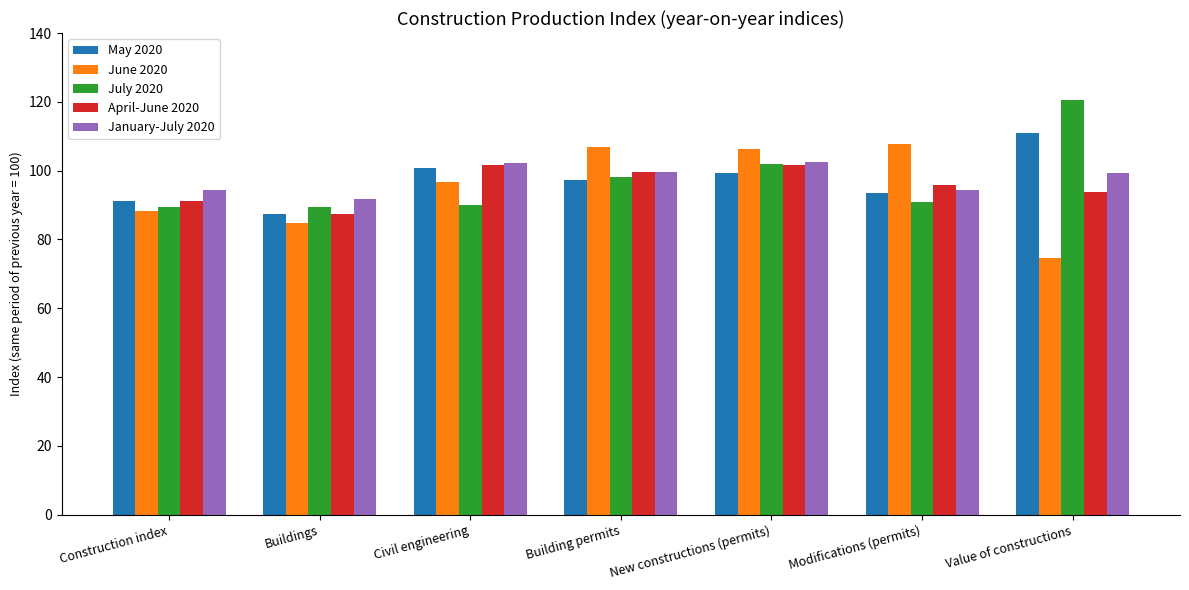

At which category is the sum across all series the highest?

New constructions (permits)